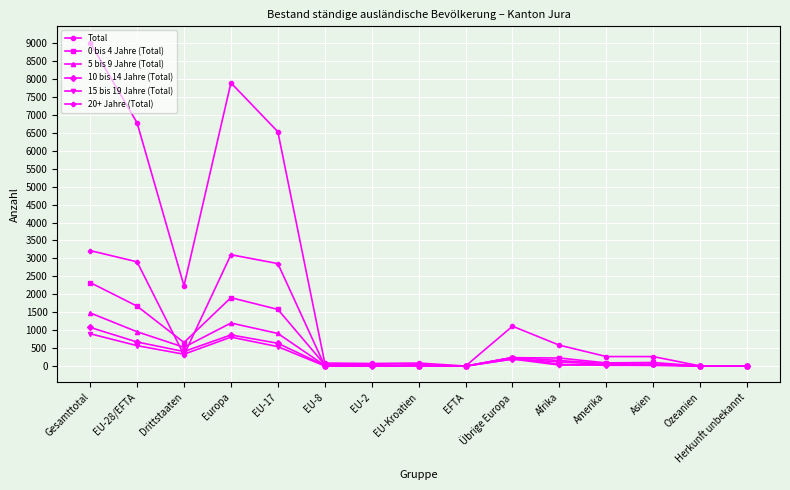

What is the total value across all series at EU-28/EFTA?

13554